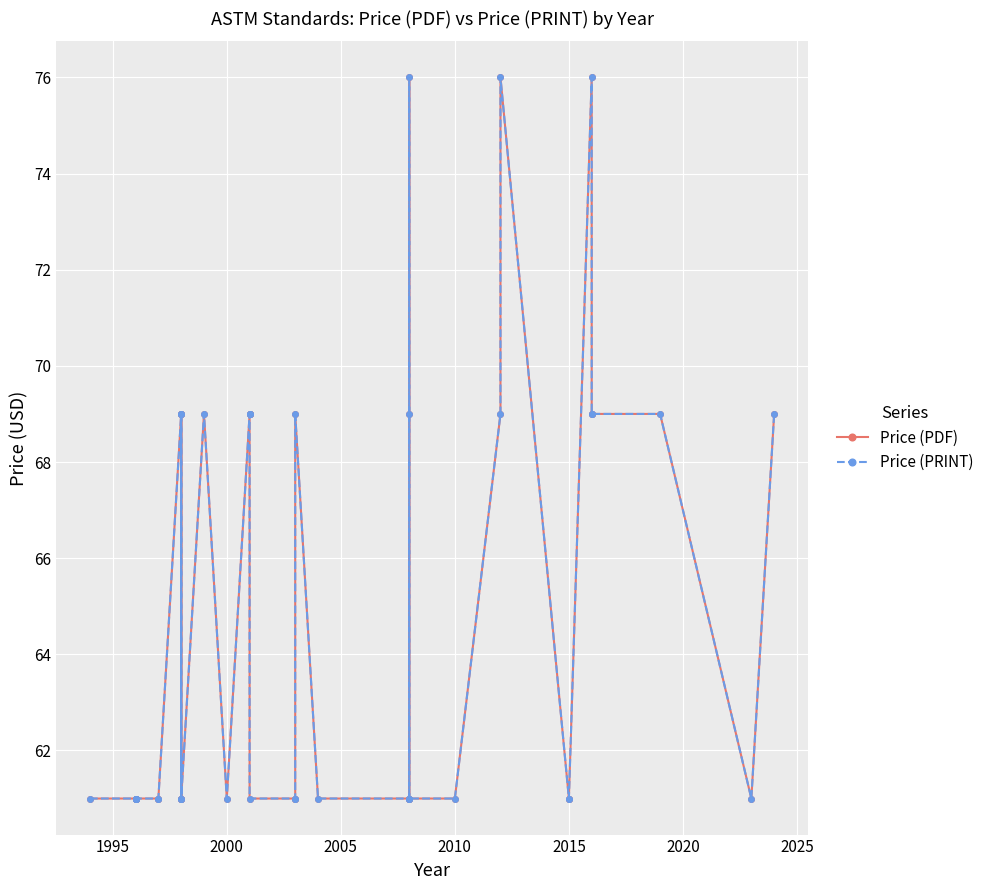

Is the value of Price (PRINT) at 22 greater than the value of Price (PDF) at 10?

Yes